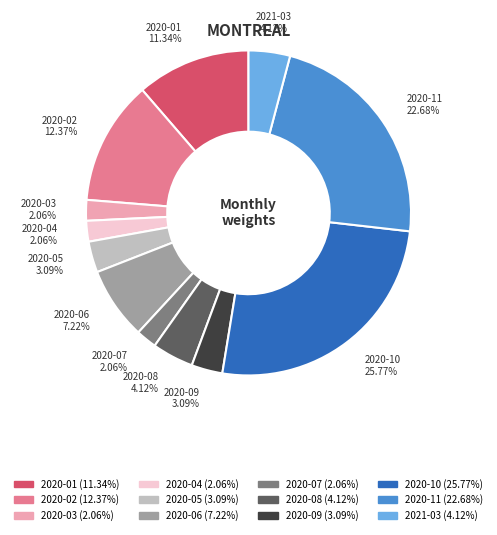

Combined, what portion of the pie is 2021-03 and 2020-04?

6.2%